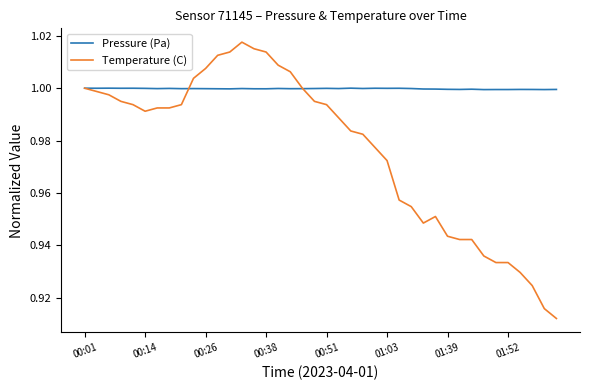

Which series has the widest spread of values?

Temperature (C)